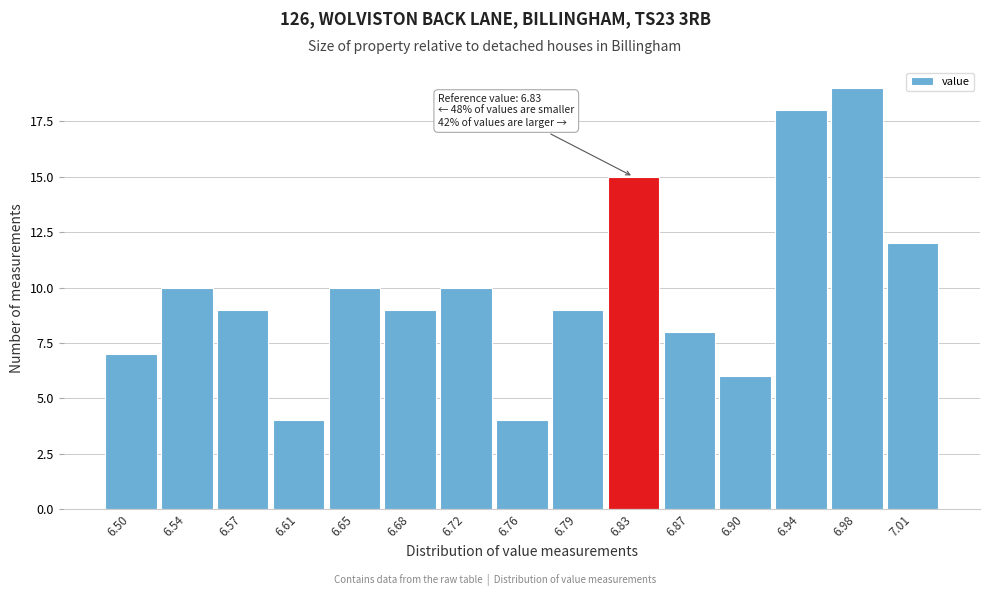

Reading right to left, what are all the values shown in this chart?

12	19	18	6	8	15	9	4	10	9	10	4	9	10	7